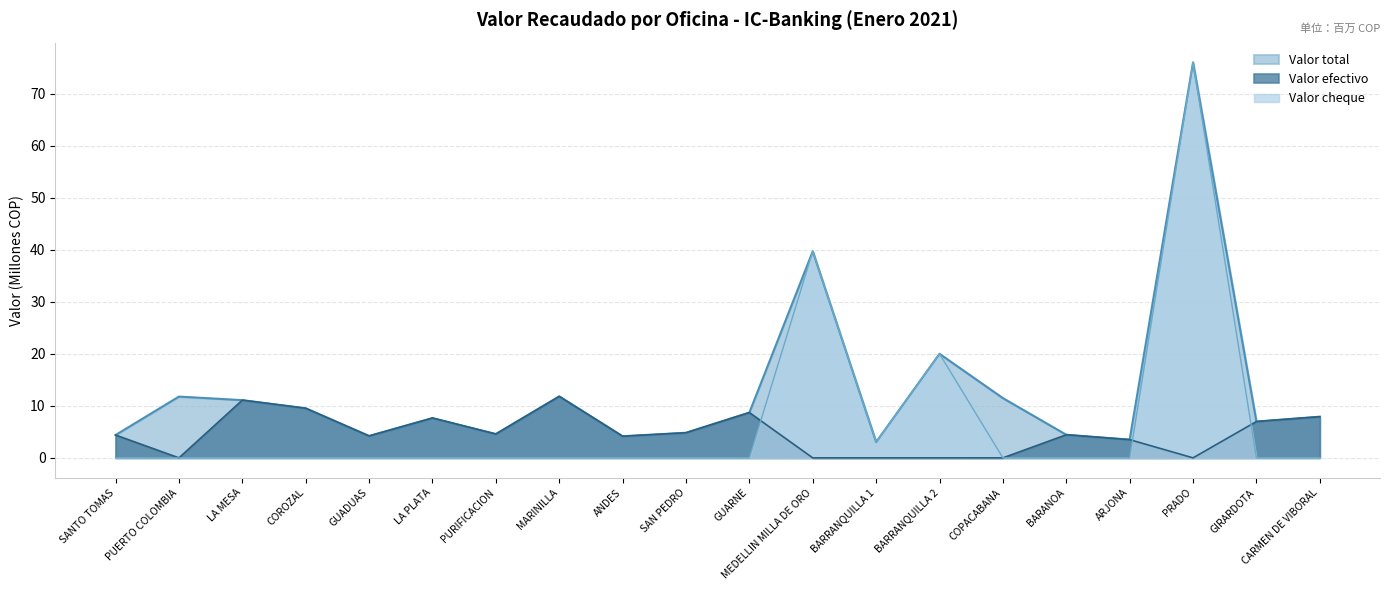

Reading left to right, extract all data points from this chart.

Valor efectivo: 4.4	0.0	11.1	9.5	4.2	7.7	4.6	11.8	4.2	4.8	8.7	0.0	0.0	0.0	0.0	4.4	3.5	0.0	7.0	7.9
Valor cheque: 0.0	0.0	0.0	0.0	0.0	0.0	0.0	0.0	0.0	0.0	0.0	39.7	3.0	20.0	0.0	0.0	0.0	76.0	0.0	0.0
Valor total: 4.4	11.8	11.1	9.5	4.2	7.7	4.6	11.8	4.2	4.8	8.7	39.7	3.0	20.0	11.5	4.4	3.5	76.0	7.0	7.9